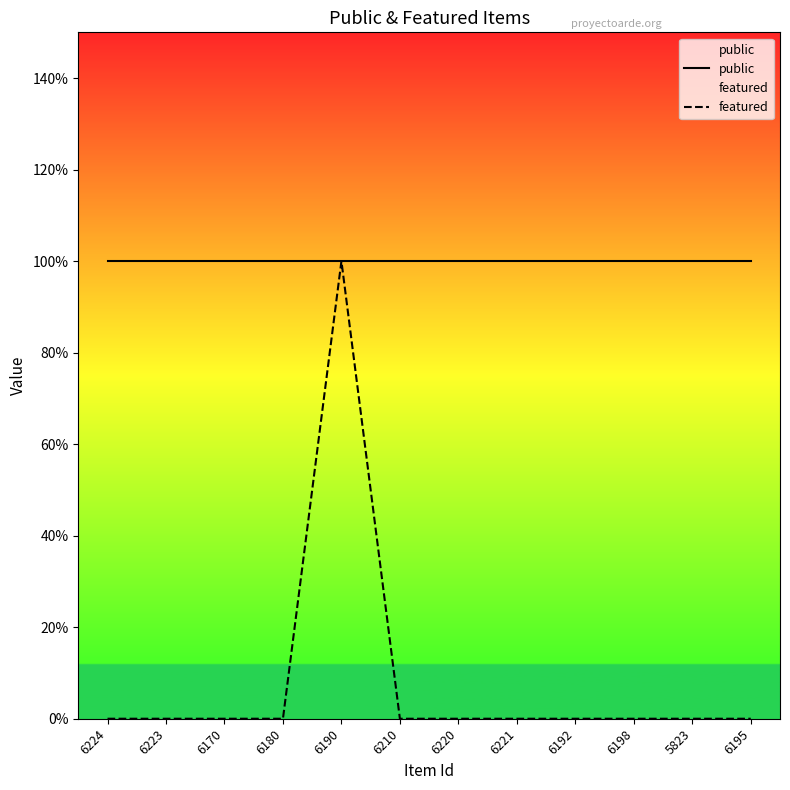

Which label corresponds to the smallest value in the chart?

6224